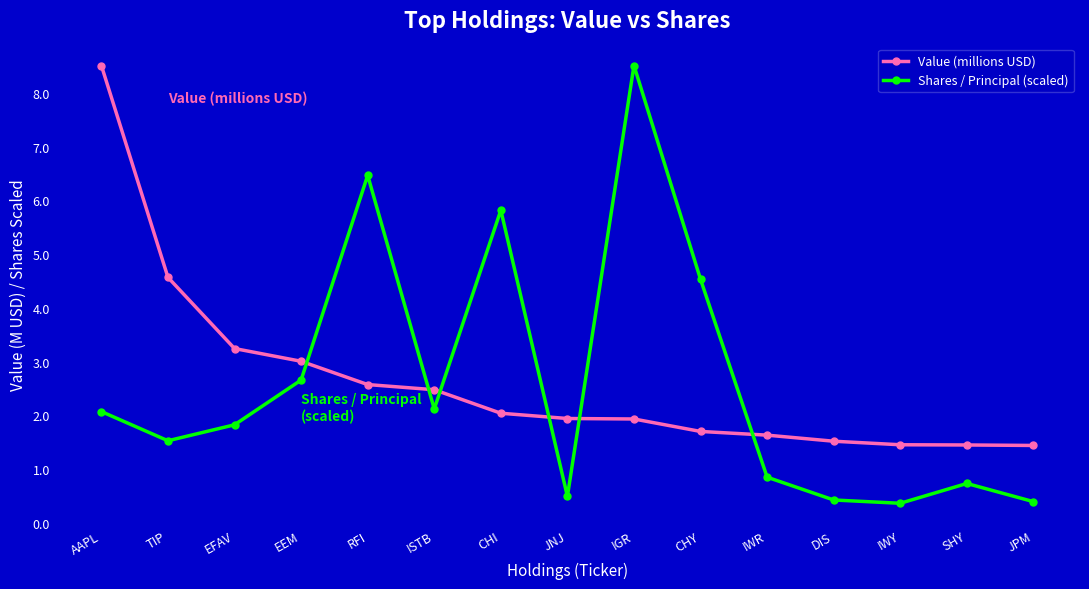

Which series has the widest spread of values?

Shares / Principal (scaled)